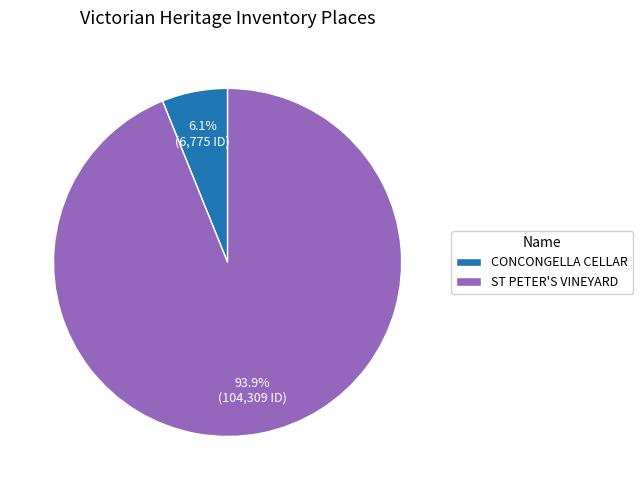

To the nearest percent, what is the difference between the CONCONGELLA CELLAR and ST PETER'S VINEYARD slice percentages?

88%